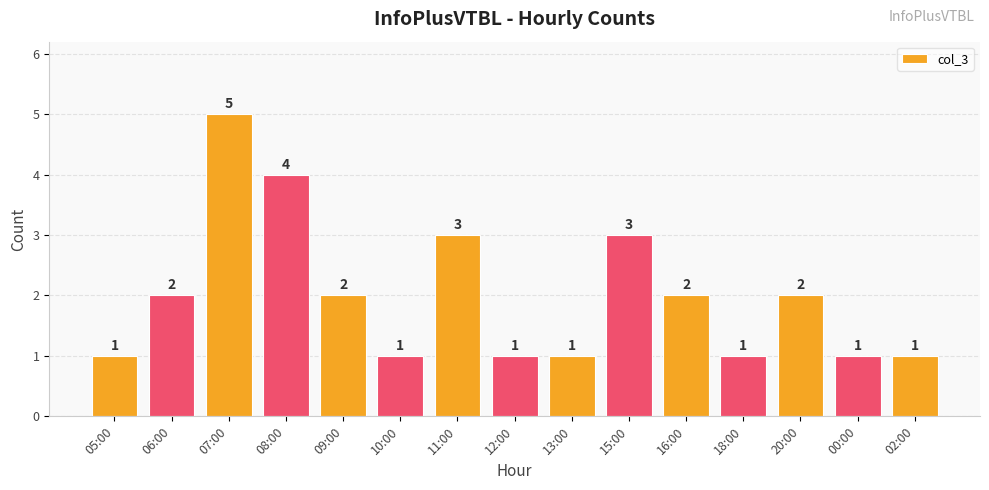

Approximately how many times larger is the value at 05:00 compared to 20:00?

0.5